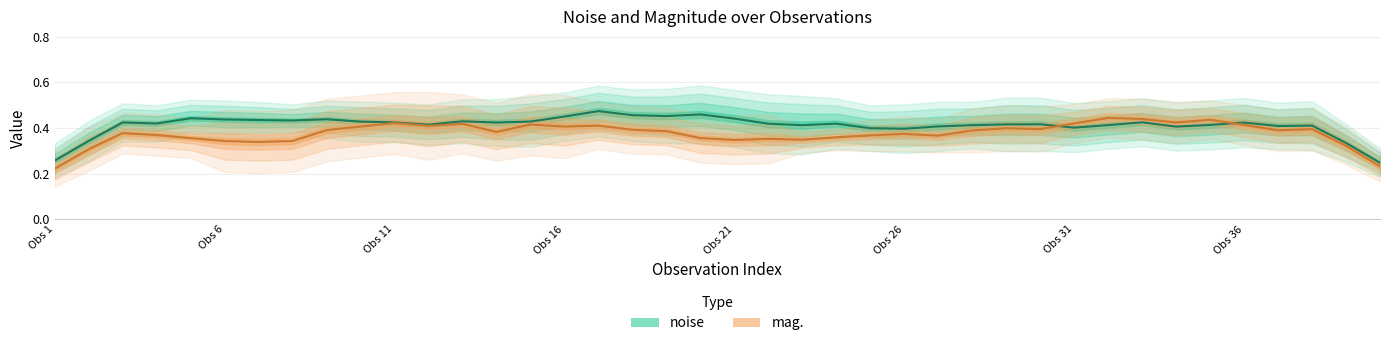

True or false: mag. and noise cross at least once.

True